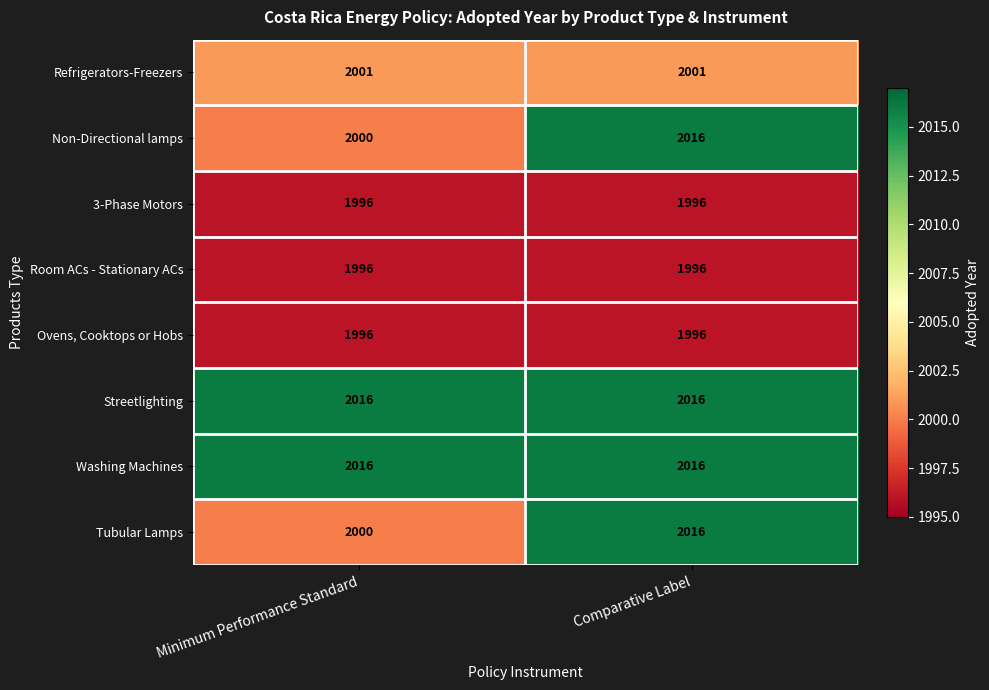

What is the greatest value displayed?

2016